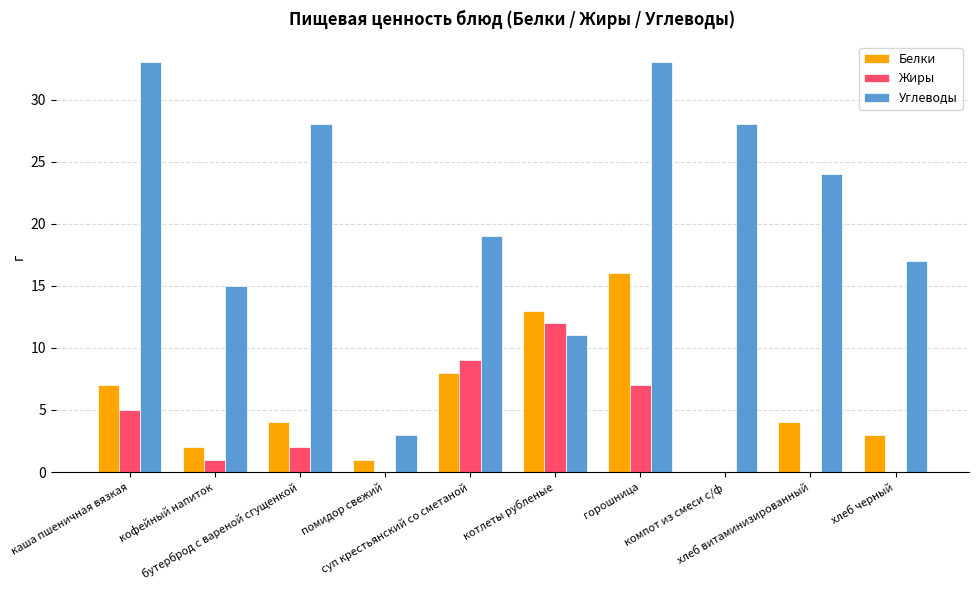

Reading right to left, extract all data points from this chart.

Белки: 3	4	0	16	13	8	1	4	2	7
Жиры: 0	0	0	7	12	9	0	2	1	5
Углеводы: 17	24	28	33	11	19	3	28	15	33